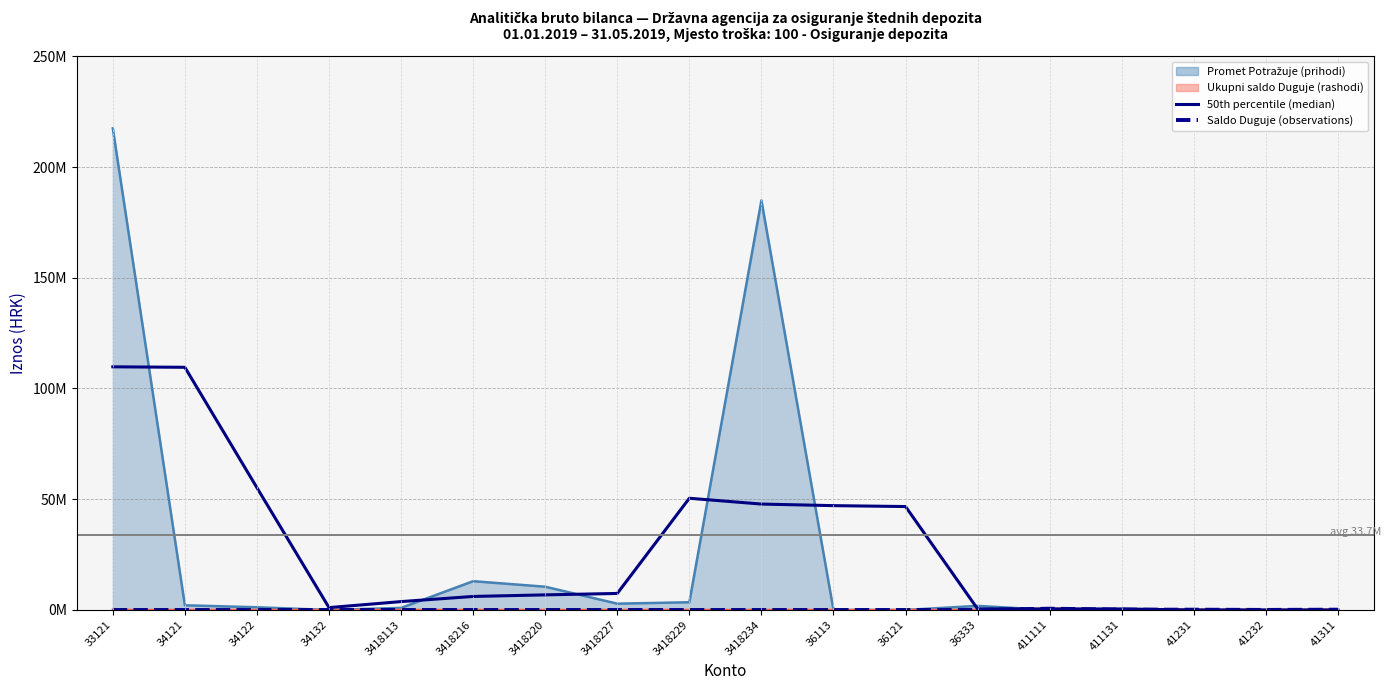

How many intersections are there between Saldo Duguje (observations) and 50th percentile (median)?

3